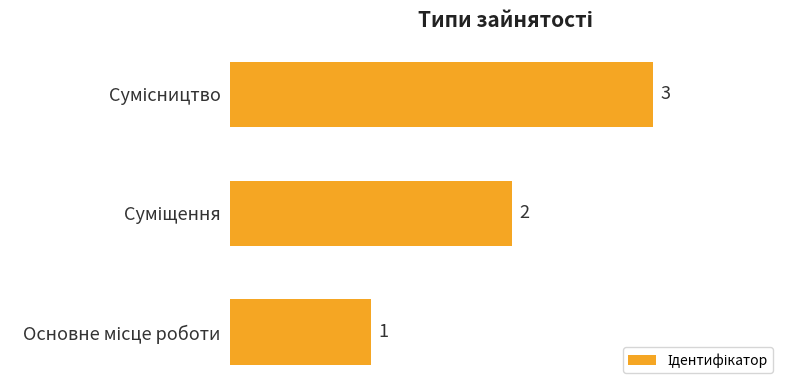

What is the greatest value displayed?

3